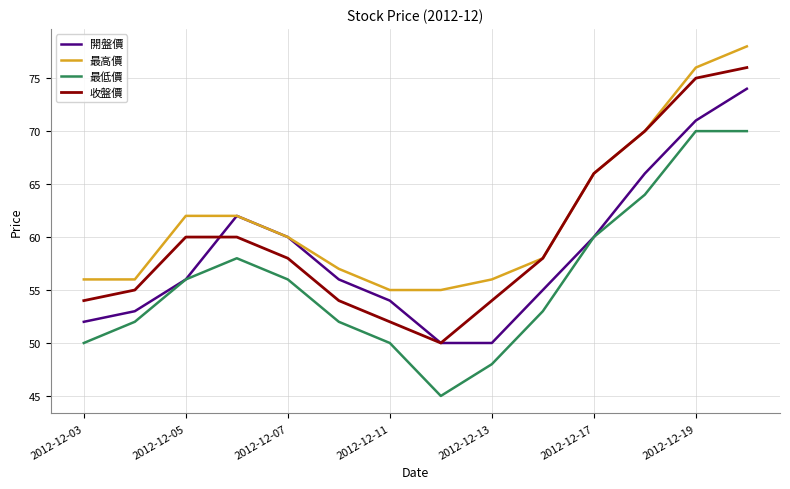

True or false: 最高價 has more than 1 interior local peaks.

False